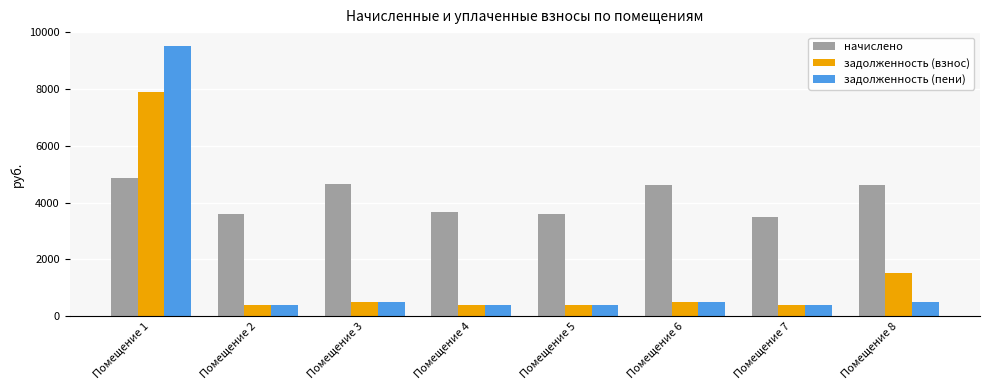

What is the difference between the second highest and minimum values in the начислено series?

1154.8